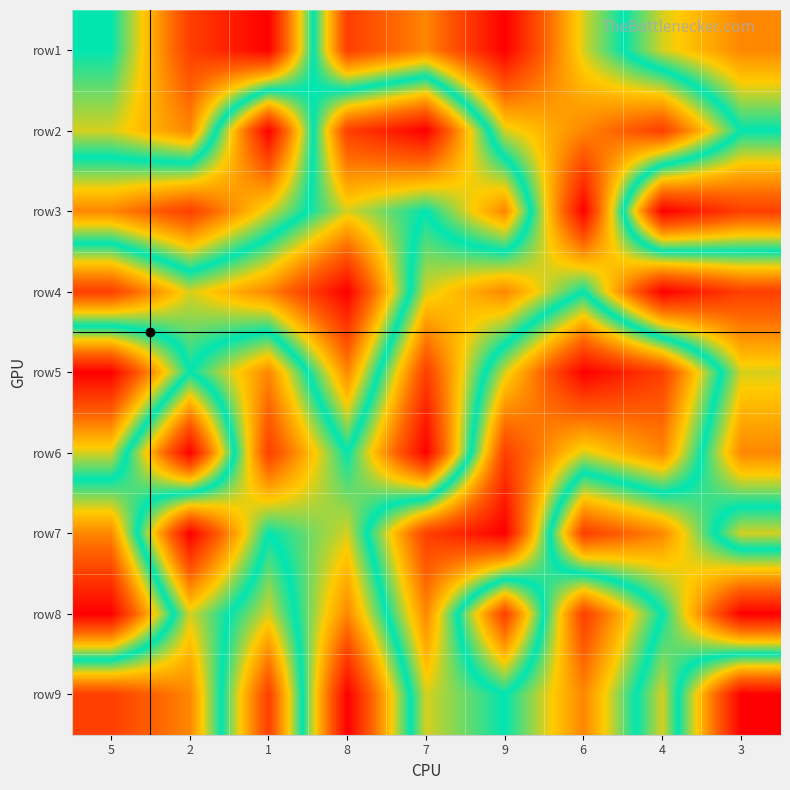

What is the difference between the highest and lowest values at 6?

8